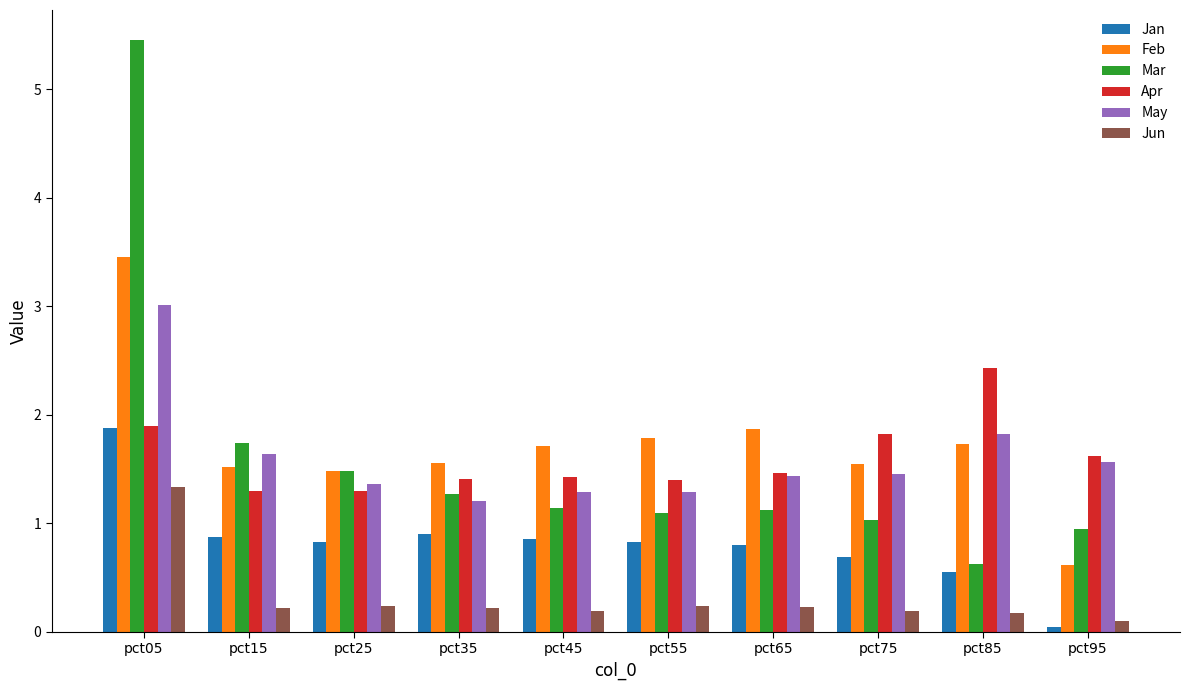

What is the average value of the Mar series?

1.6